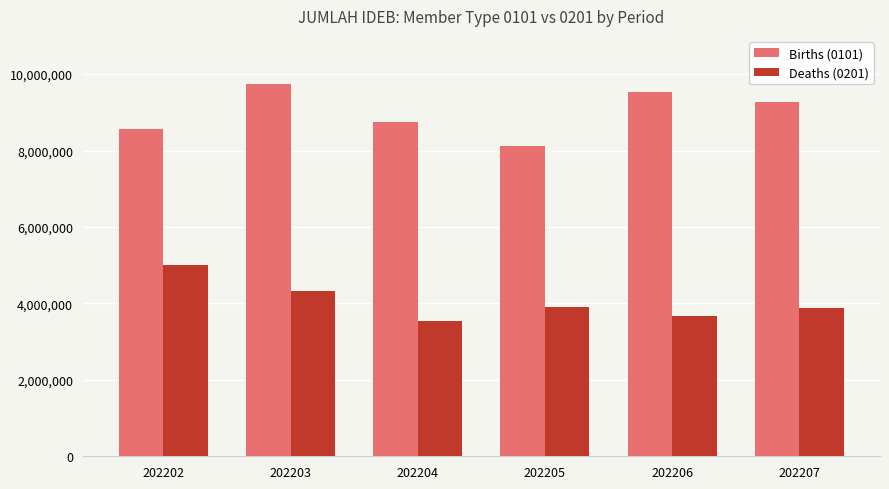

True or false: Births (0101) has a value of 8553317 at 202202.

True